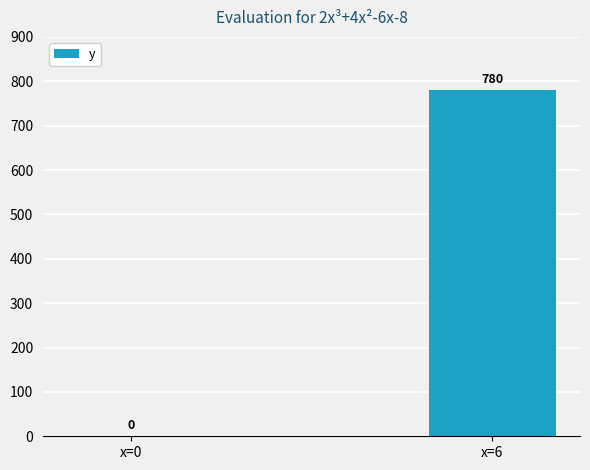

What is the greatest value displayed?

780